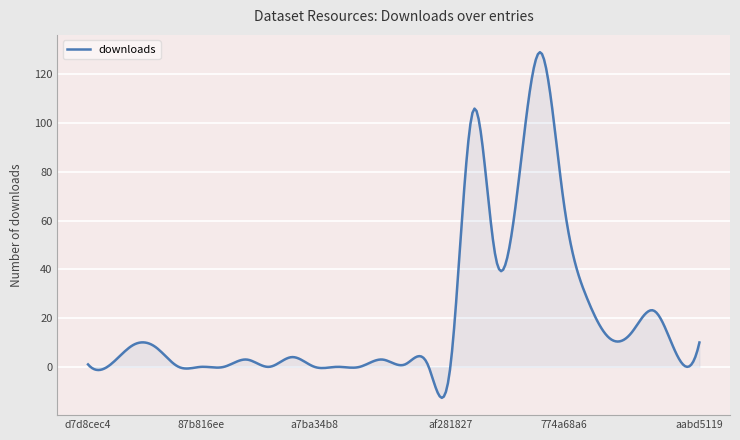

Does the chart display data point markers on the line(s)?

No